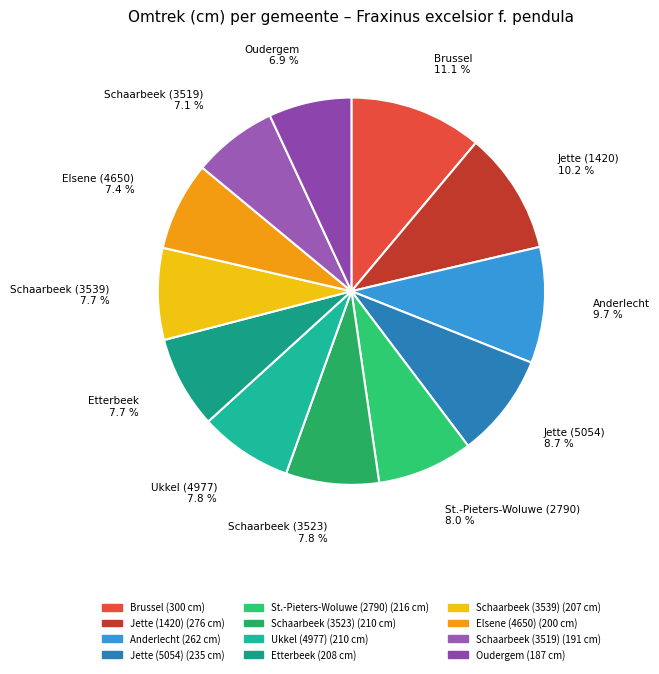

To the nearest percent, what portion does Schaarbeek (3523) represent?

8%